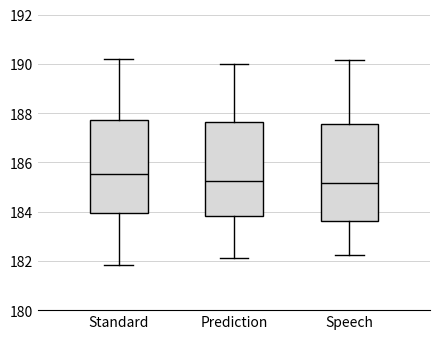

Where is the upper edge of the box for Standard on the y-axis? The values are not printed on the chart, so give them approximately, as read against the axis.

187.8